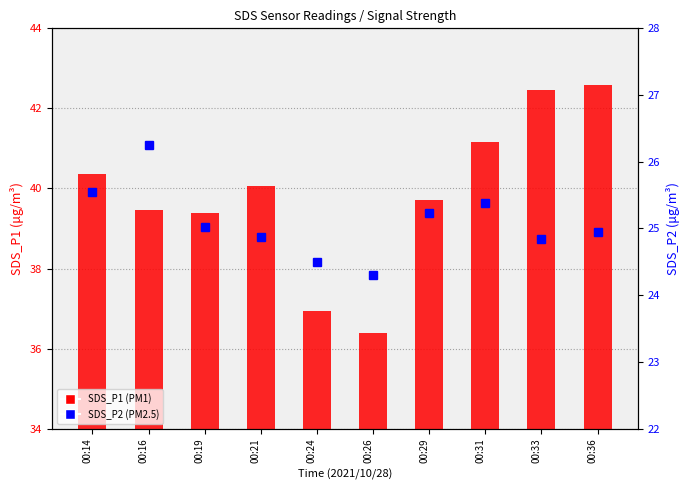

What is the spread (max minus min) of values at 00:16?

13.2